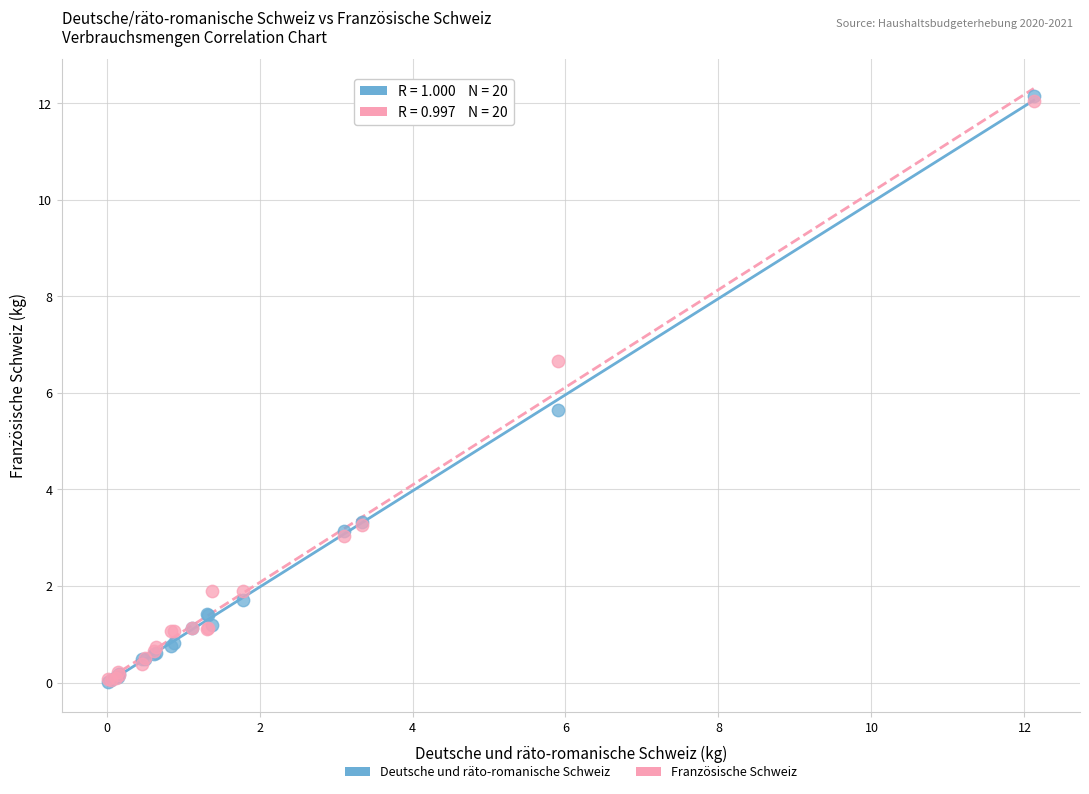

In the Französische Schweiz series, what Y value is closest to 6?

6.7